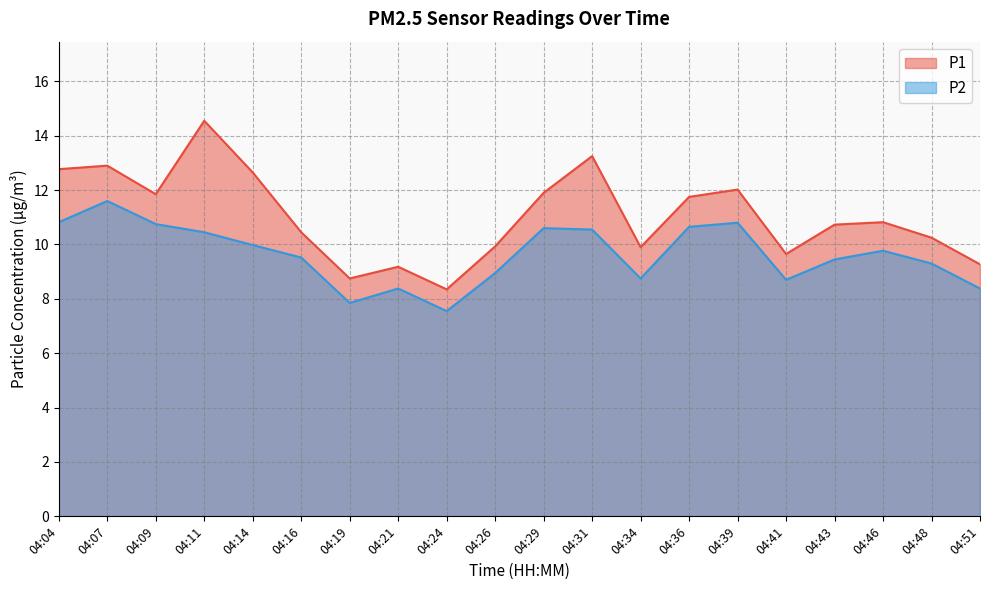

At which category does the chart reach its peak across all series?

04:11